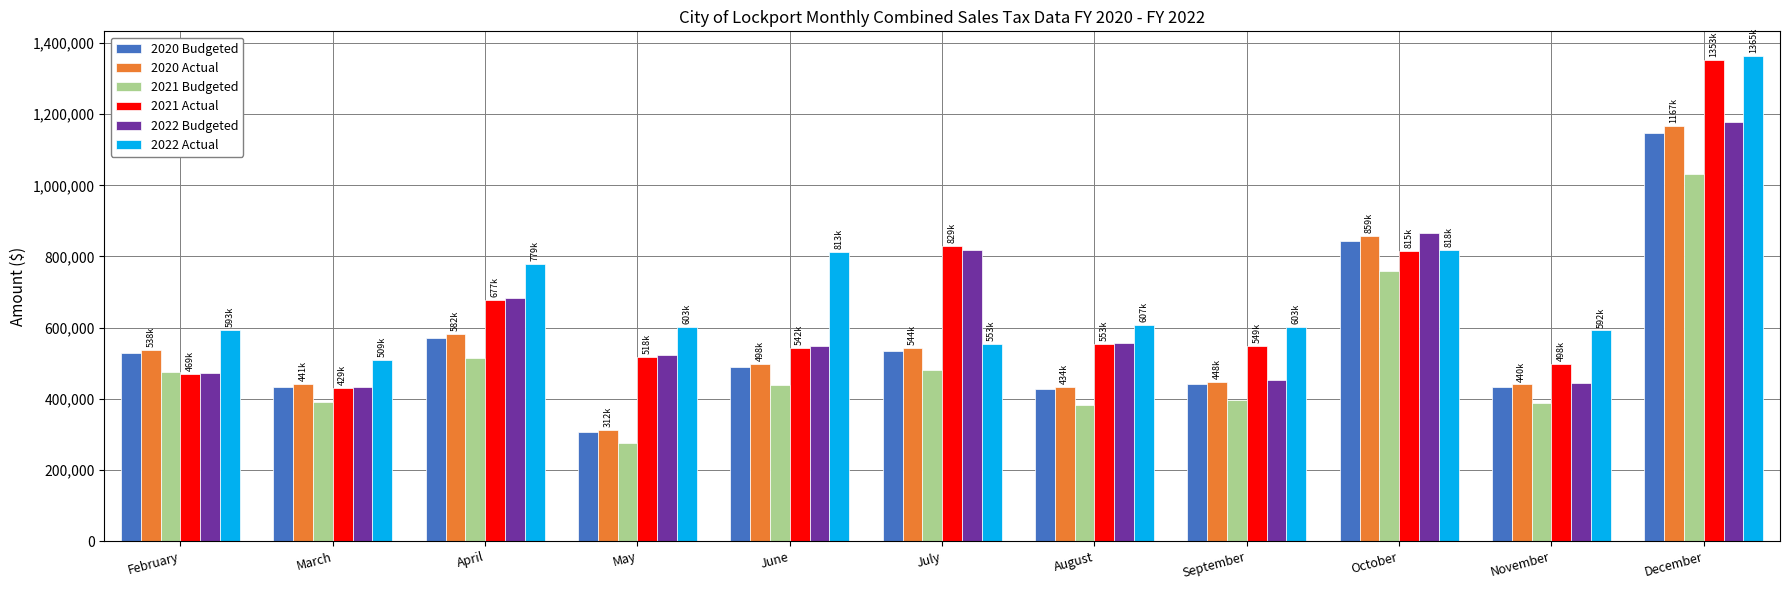

The value of 2020 Actual at February is 537581.3. True or false?

True